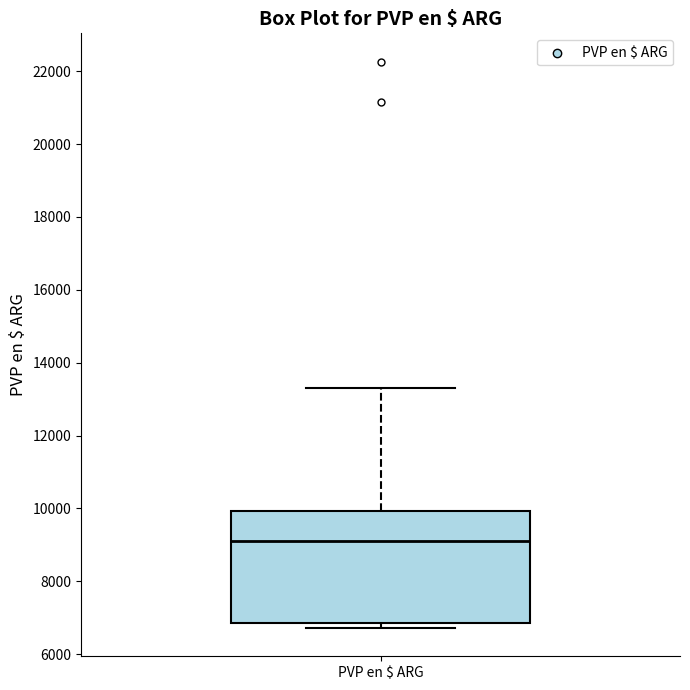

Where is the lower edge of the box for PVP en $ ARG on the y-axis? The values are not printed on the chart, so give them approximately, as read against the axis.

6800